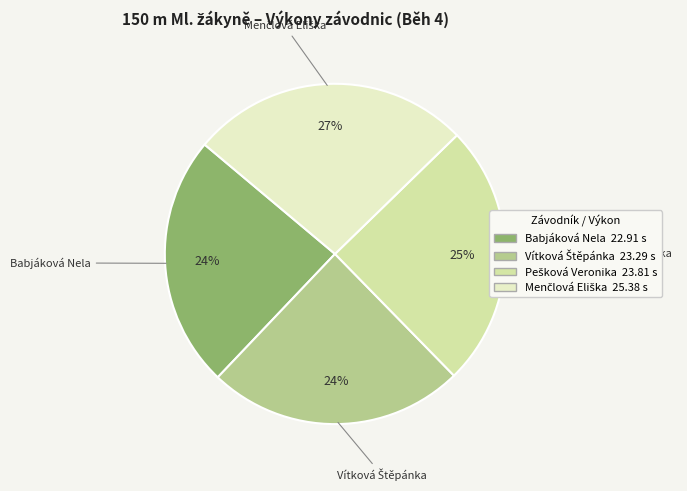

Does any single category account for the majority?

No